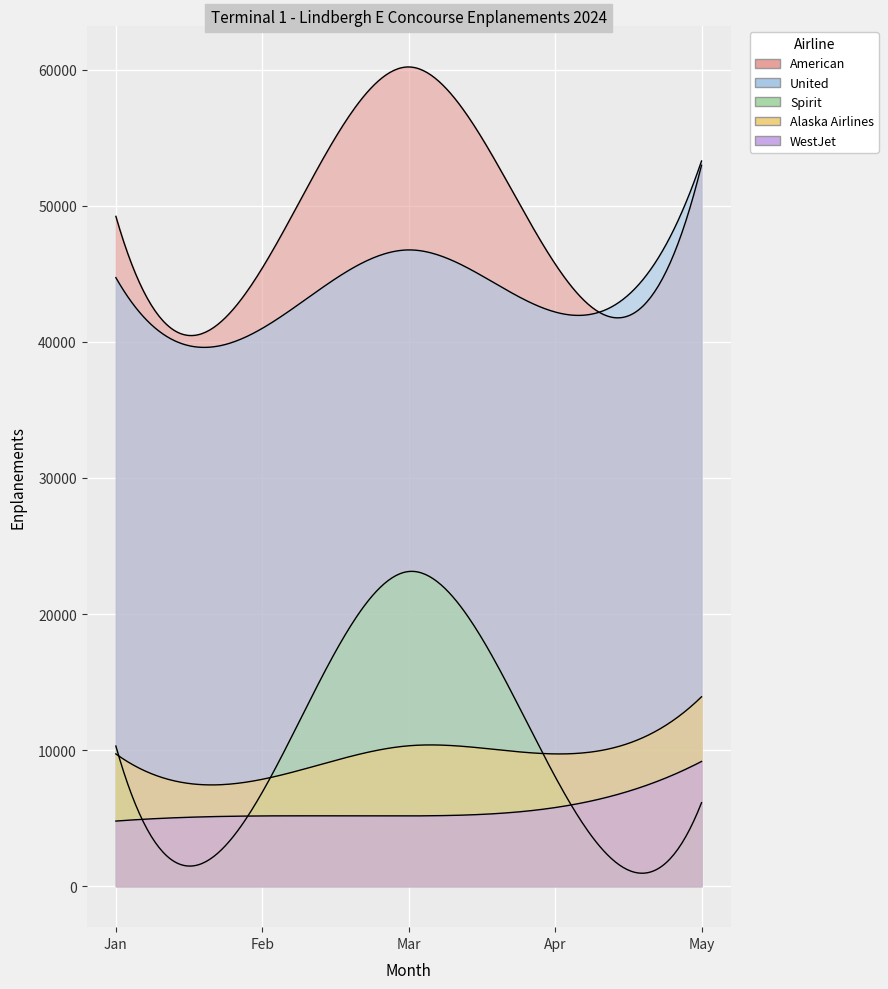

How many categories are shown in the chart?

5